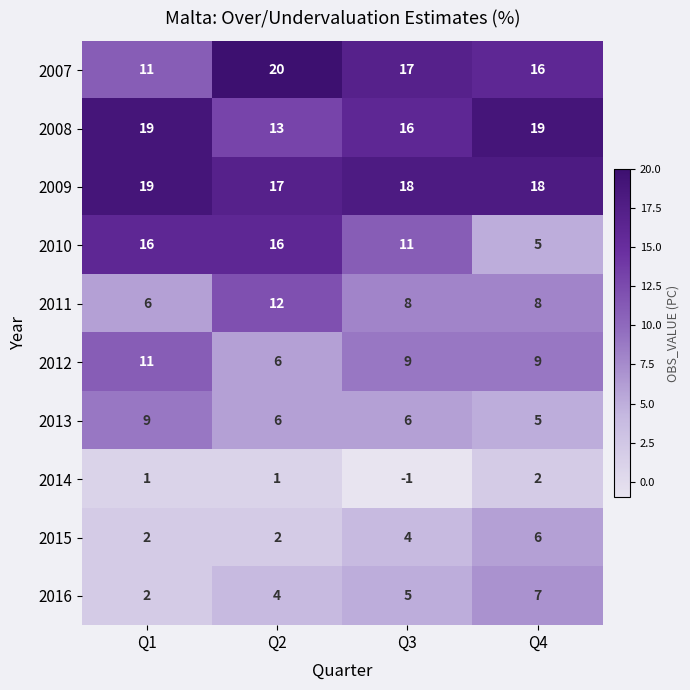

Which category has the lowest value in the 2013 series?

Q4